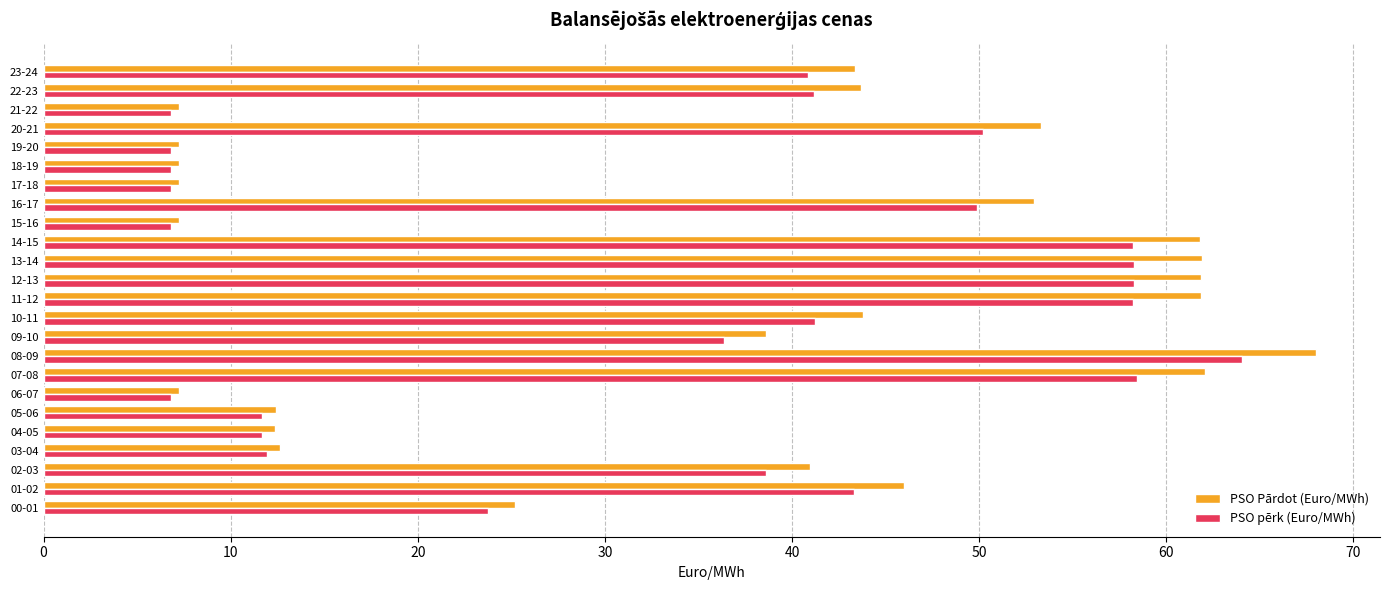

Which category has the highest value across all series?

08-09